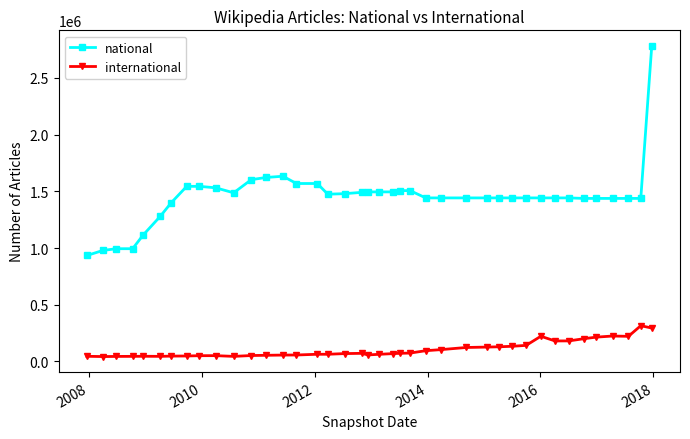

Which series has the largest total across all categories?

national